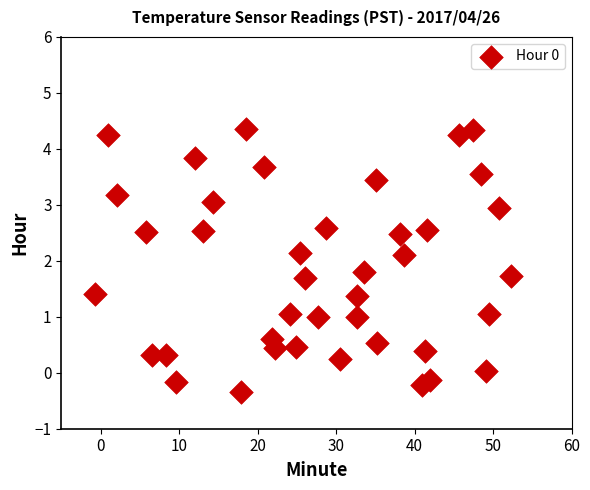

What is the range of Y values (max minus min)?

4.7